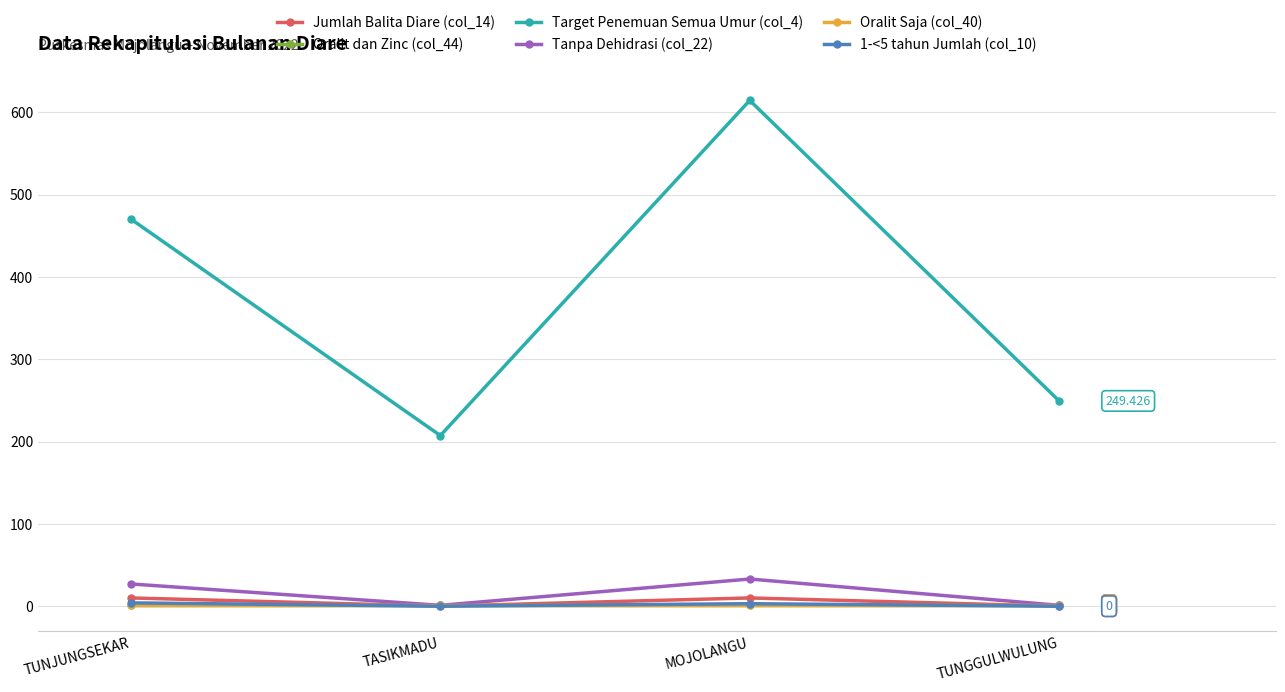

True or false: 1-<5 tahun Jumlah (col_10) and Target Penemuan Semua Umur (col_4) cross at least once.

False